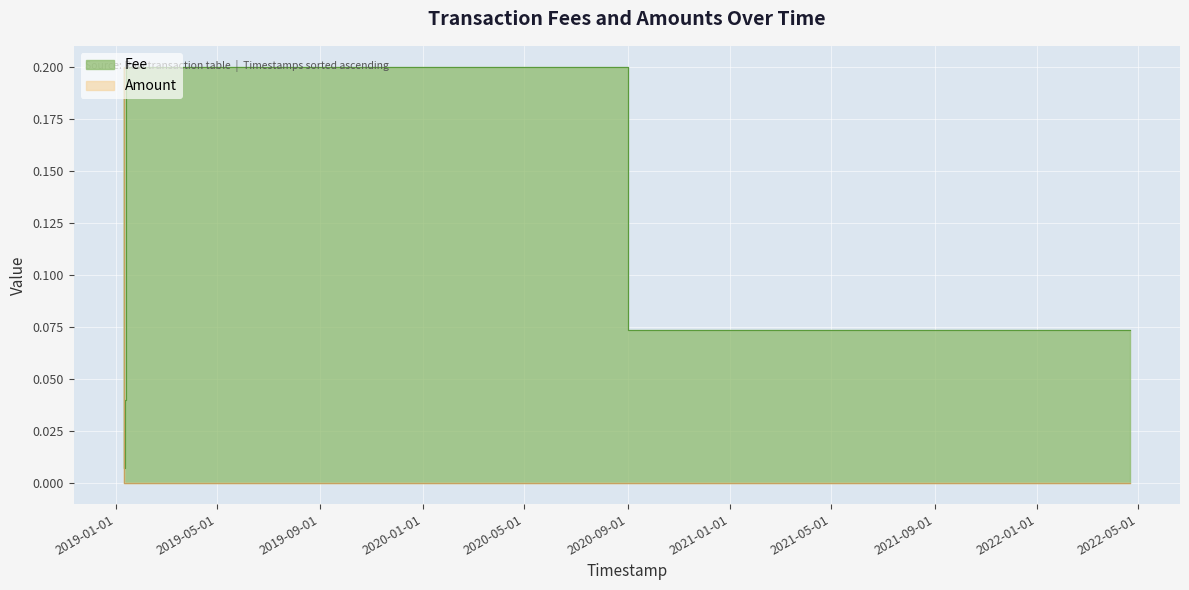

The value of Amount at 2019-01-12 20:16:04 is 0.0. True or false?

True